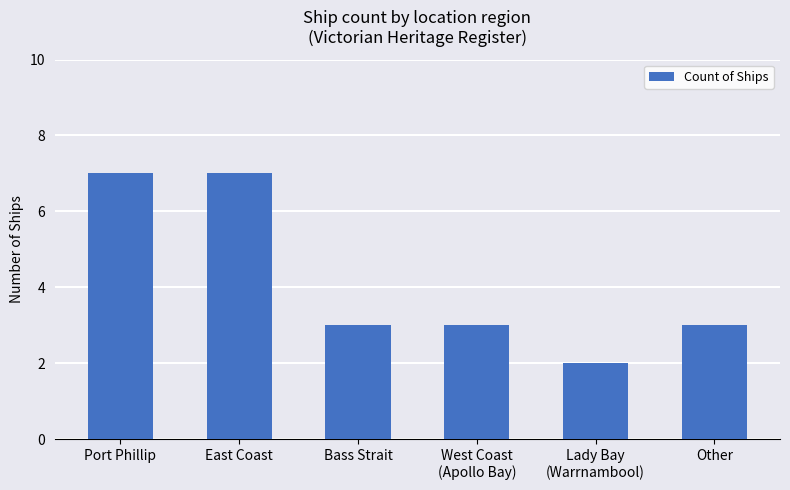

Are the bars horizontal?

No